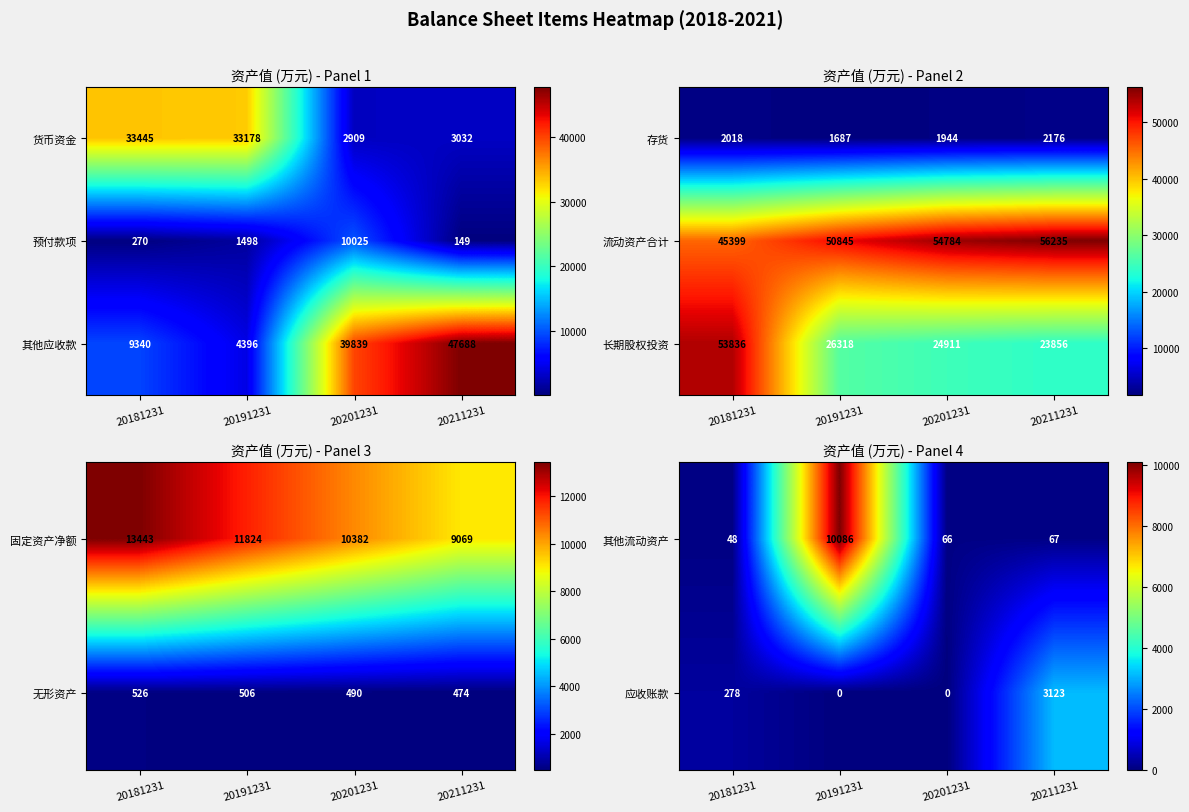

At which category does the chart reach its peak across all series?

20181231